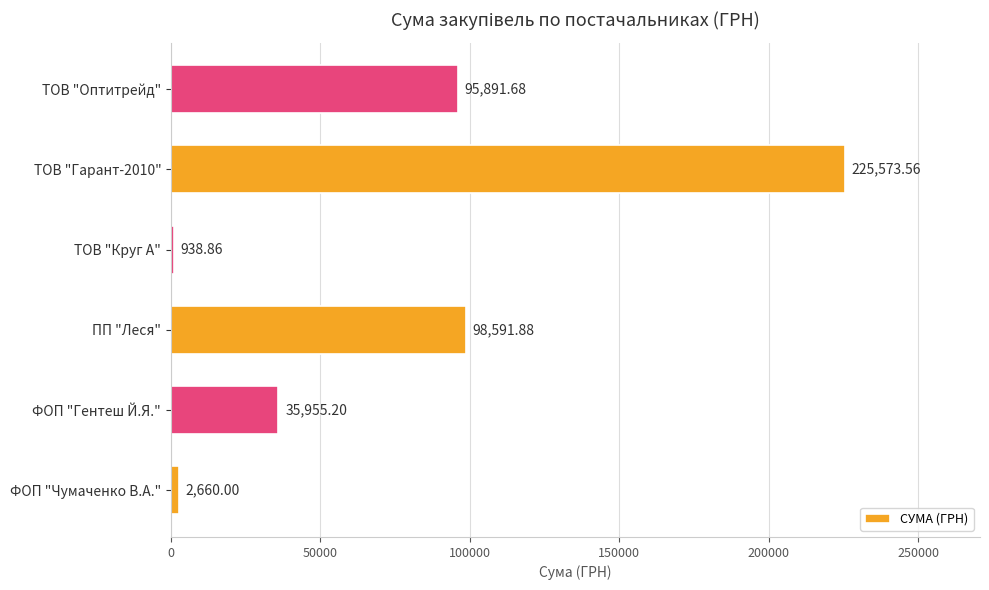

List the labels in order of value, smallest first.

ТОВ "Круг А", ФОП "Чумаченко В.А.", ФОП "Гентеш Й.Я.", ТОВ "Оптитрейд", ПП "Леся", ТОВ "Гарант-2010"